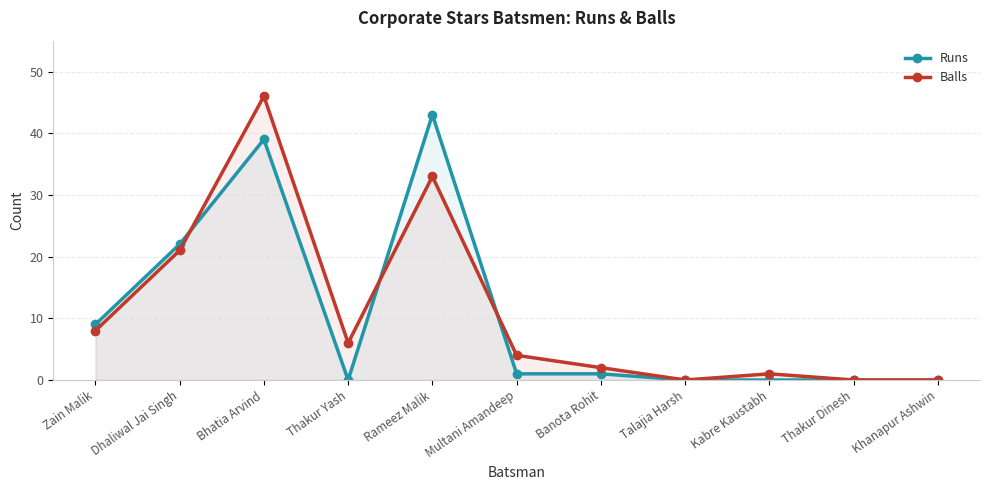

Where do Runs and Balls first cross each other?

Dhaliwal Jai Singh and Bhatia Arvind